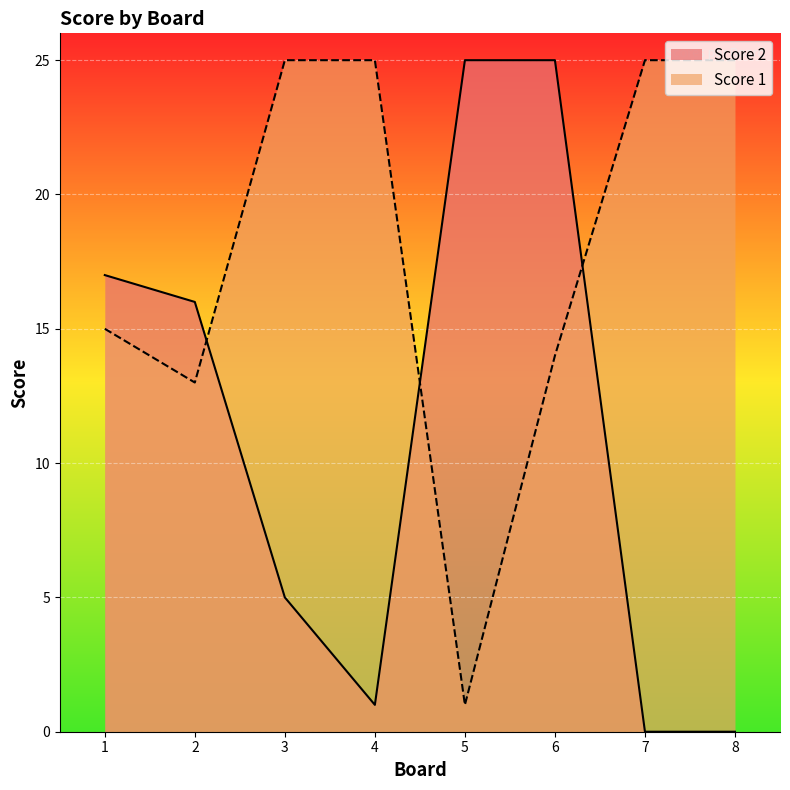

How many values in the Score 2 series exceed 16?

3